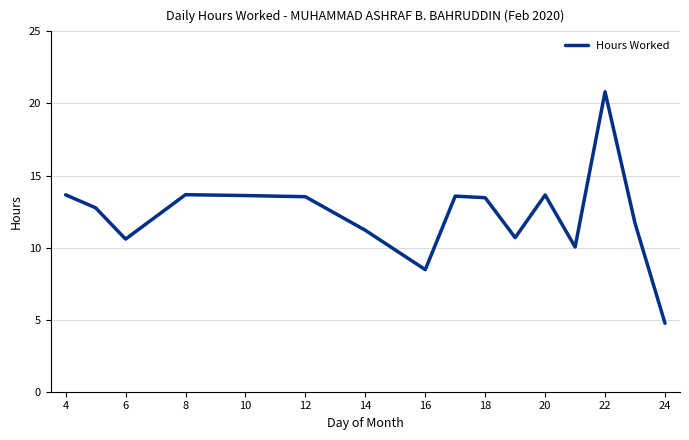

What is the maximum value shown in the chart?

20.8